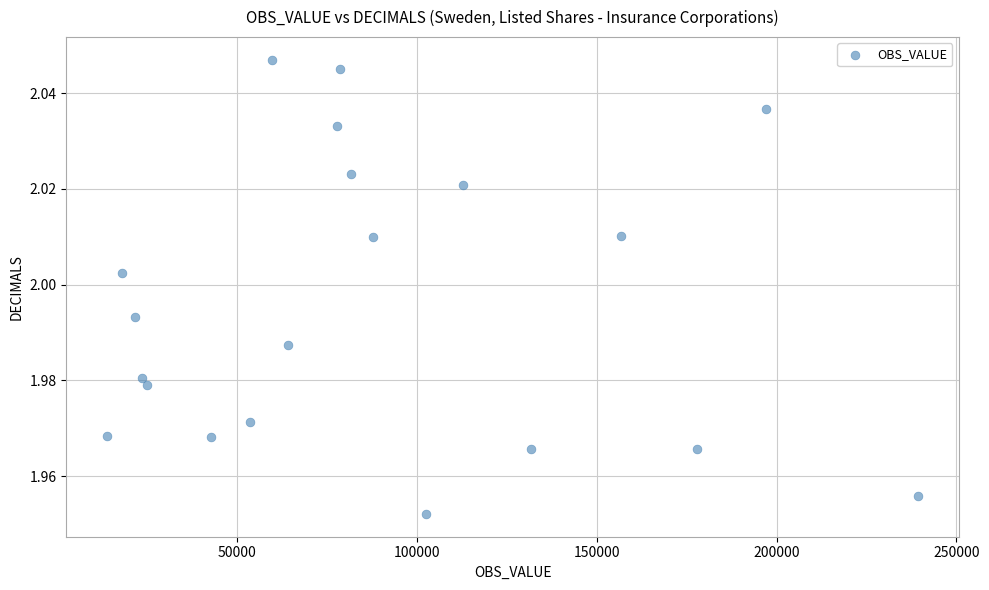

What is the range of X values (max minus min)?

225424.0